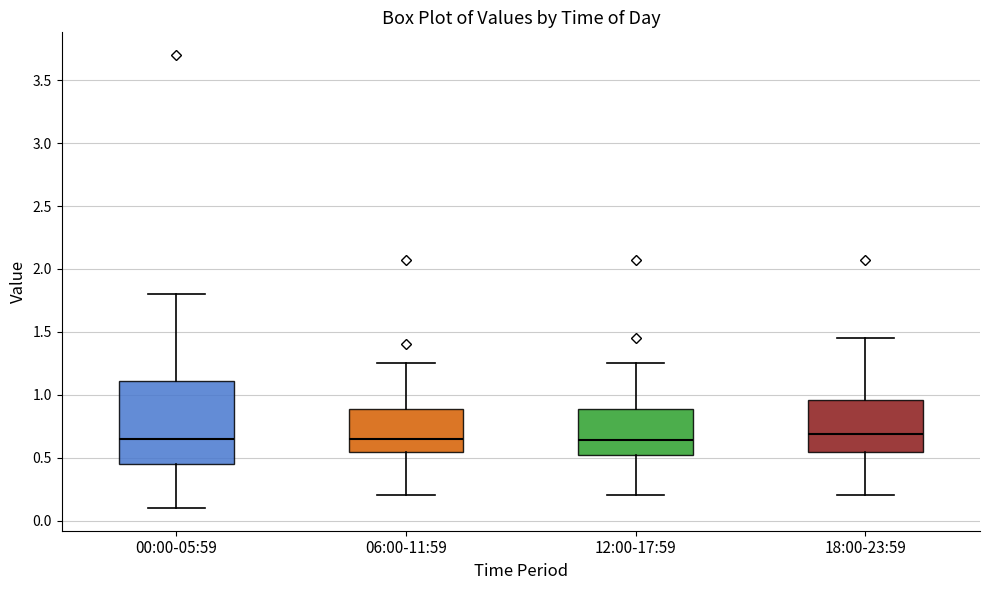

Comparing the boxes themselves (not the whiskers), which one is the tallest?

00:00-05:59